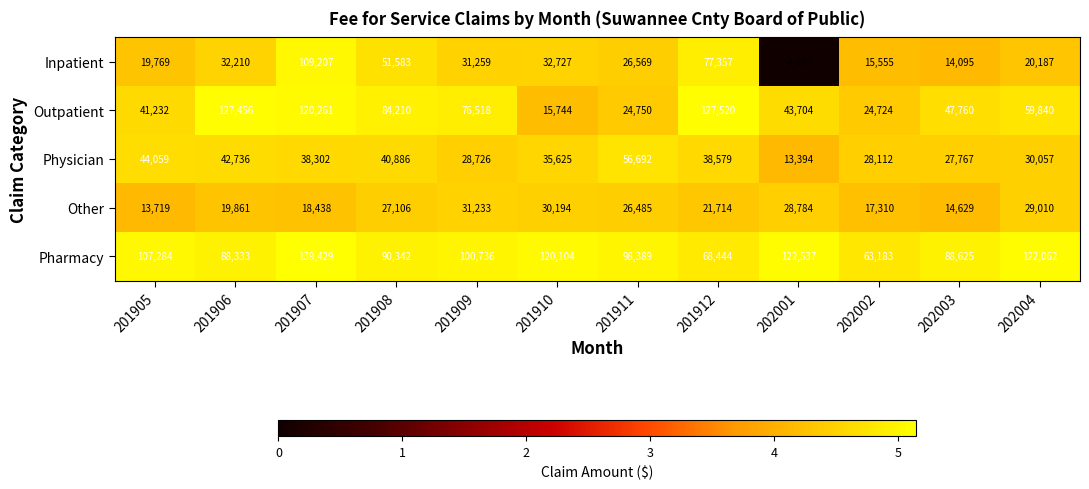

At which label does Other first exceed 26485?

201908